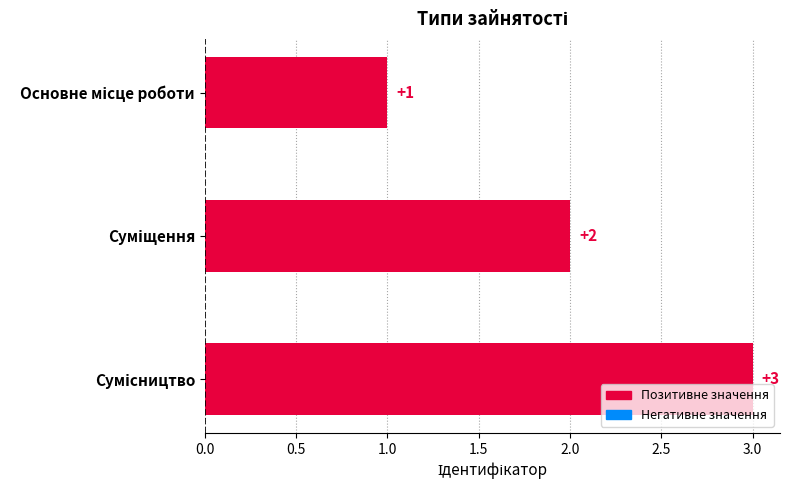

Count the values in the range 1 to 3.

3